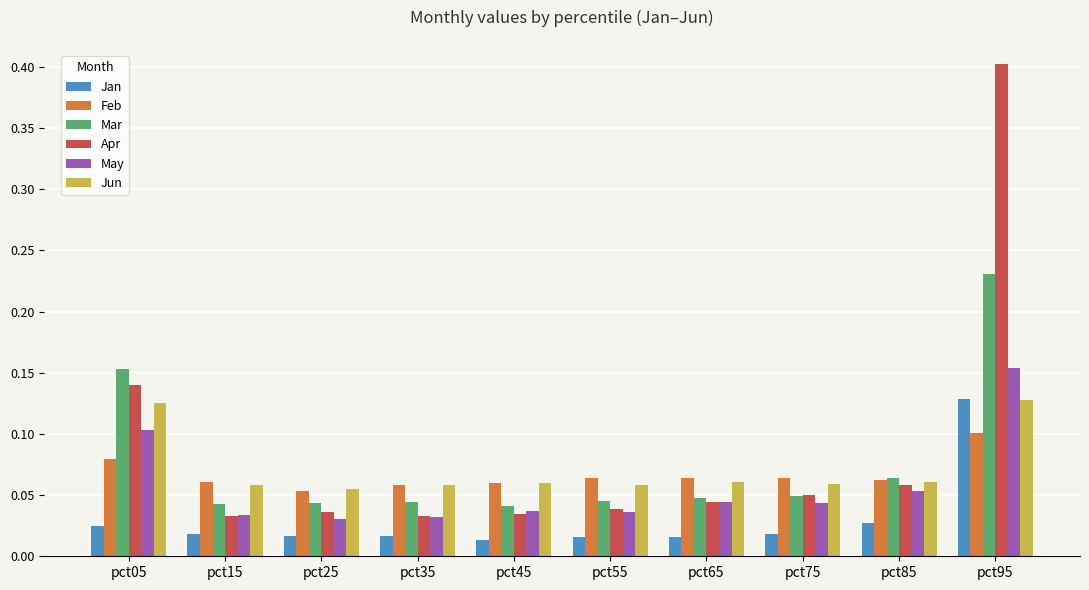

What is the total value across all series at pct55?

0.3